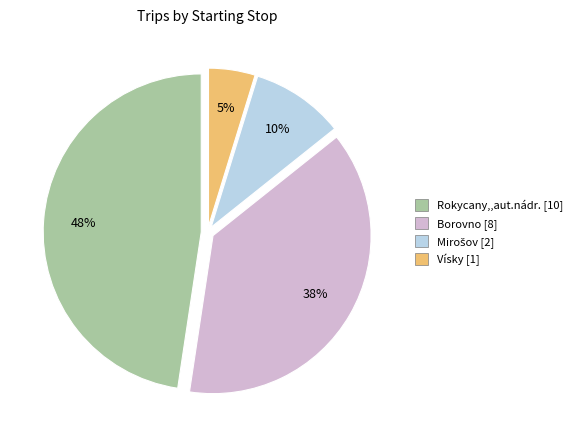

The Vísky slice represents 5% of the pie. True or false?

True